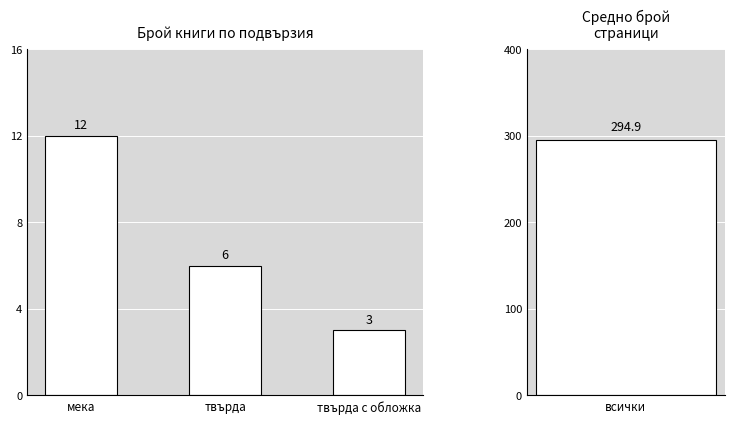

What is the difference between the values at твърда с обложка and твърда?

3